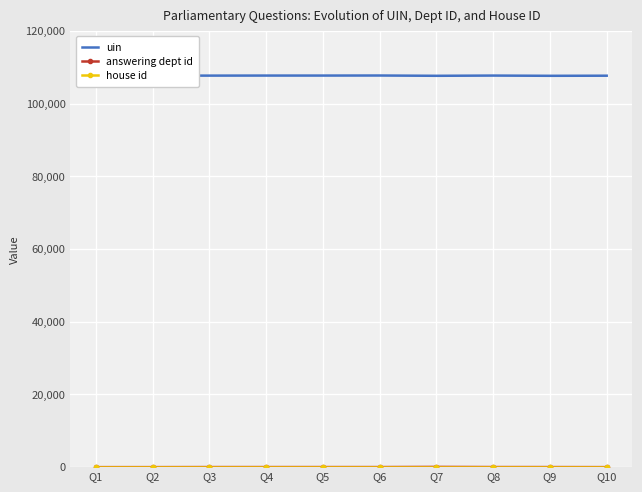

What is the difference between the answering dept id values at Q2 and Q9?

15